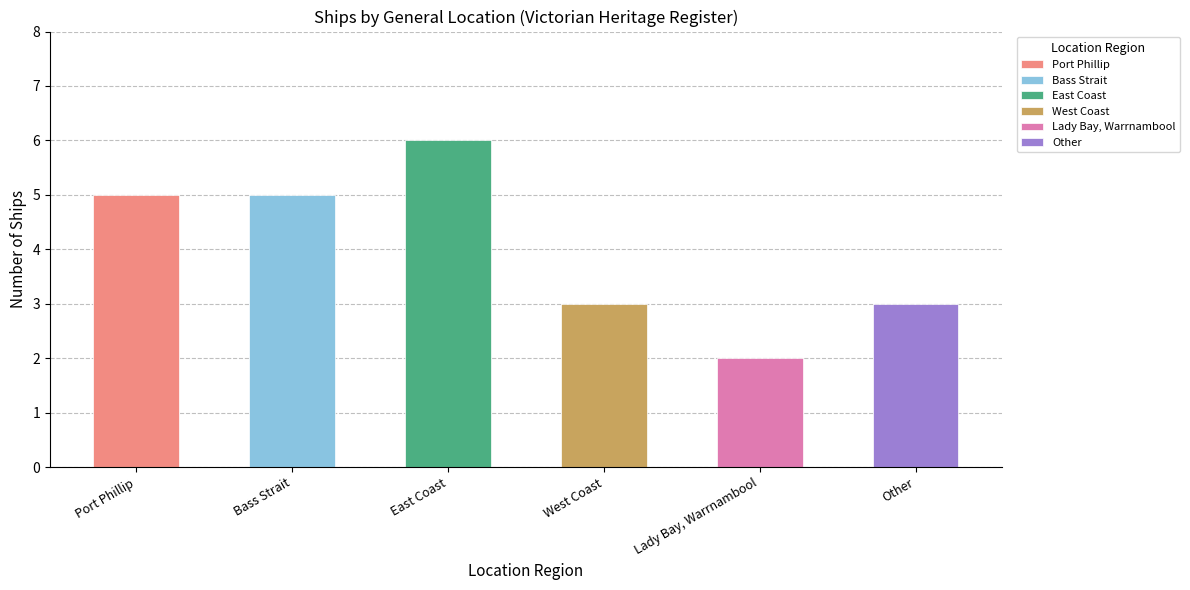

The value at Other is 3. True or false?

True